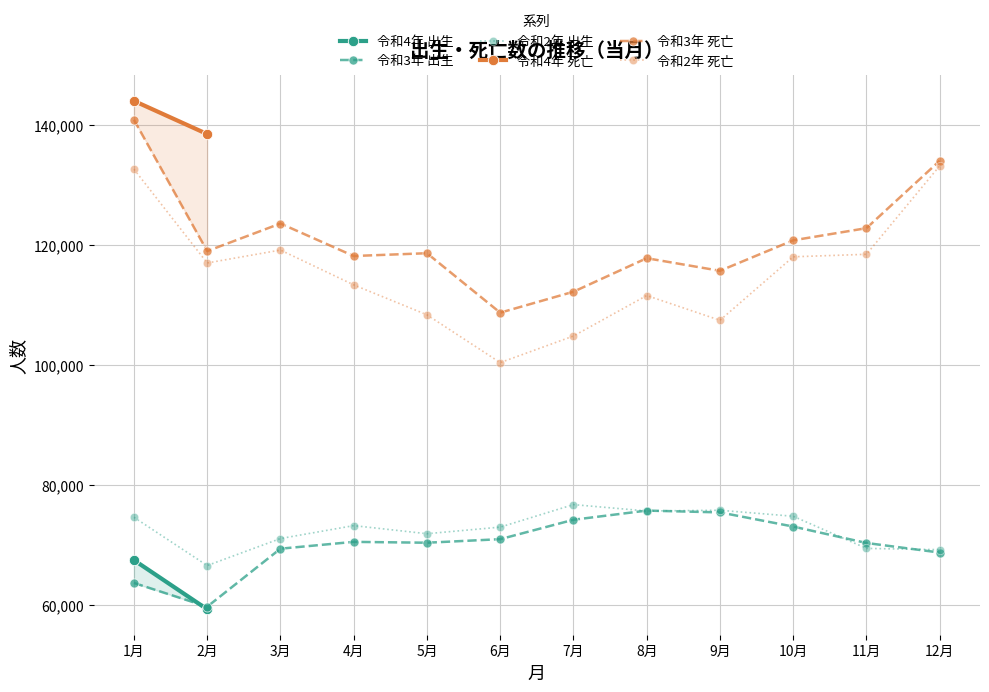

How many values in the 令和3年 出生 series are below 70582?

6